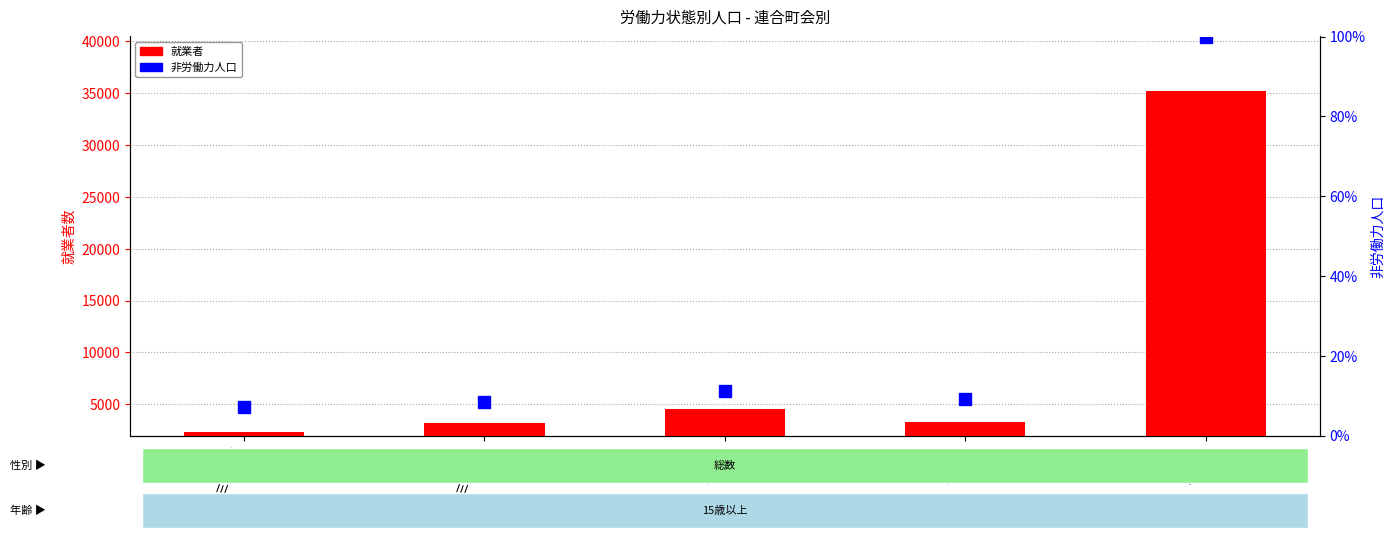

What is the spread (max minus min) of values at 泉尾東?

4529.7